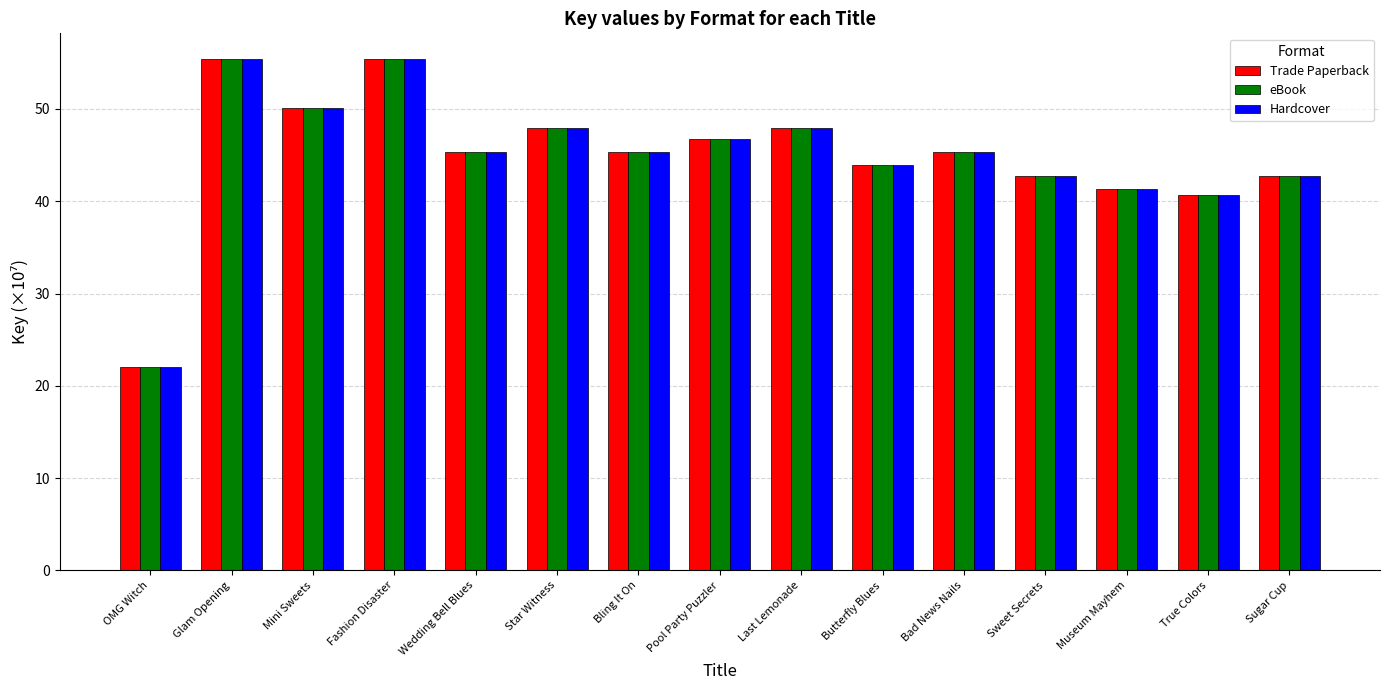

Which category has the lowest value in the Trade Paperback series?

OMG Witch